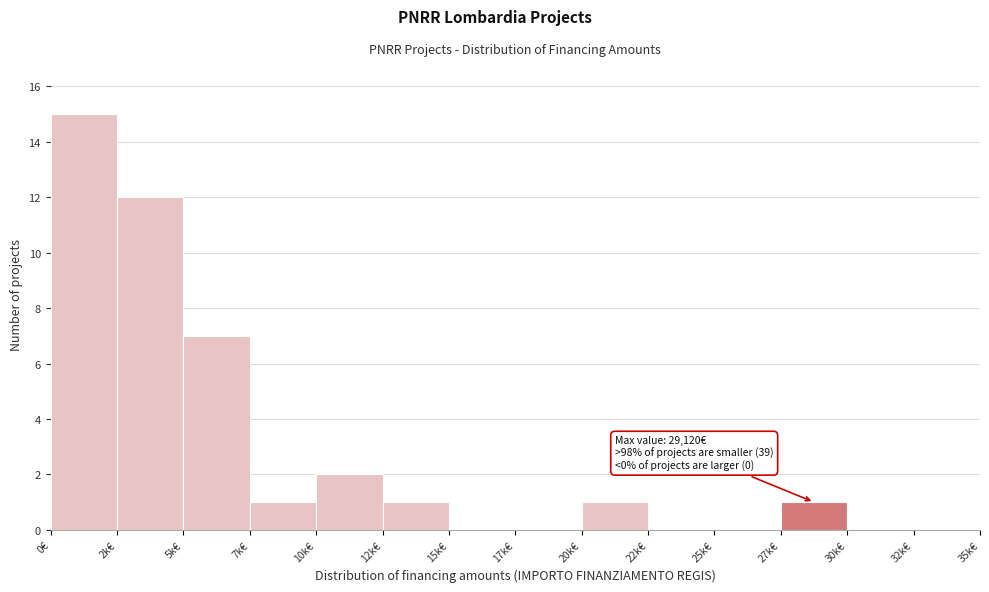

Reading left to right, list all the values displayed in this chart.

0€=15	2k€=12	5k€=7	7k€=1	10k€=2	12k€=1	15k€=0	17k€=0	20k€=1	22k€=0	25k€=0	27k€=1	30k€=0	32k€=0